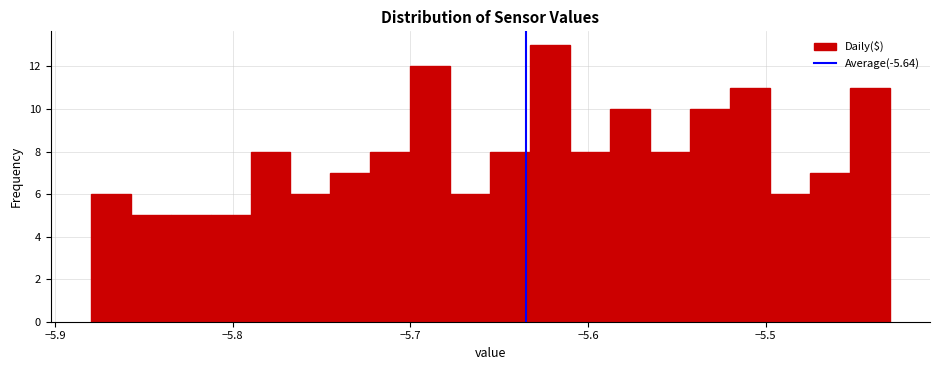

Read against the x-axis, roughly where is the centre of the tallest bar?

-5.62